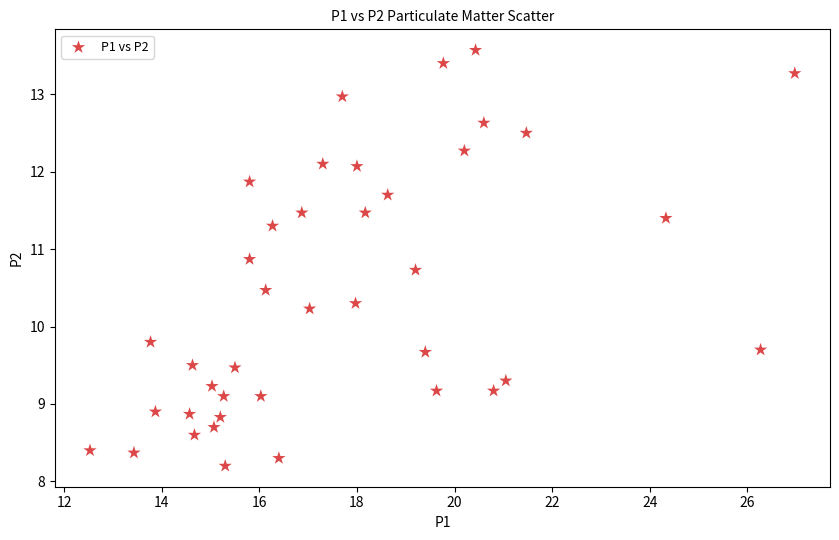

What is the range of Y values (max minus min)?

5.4